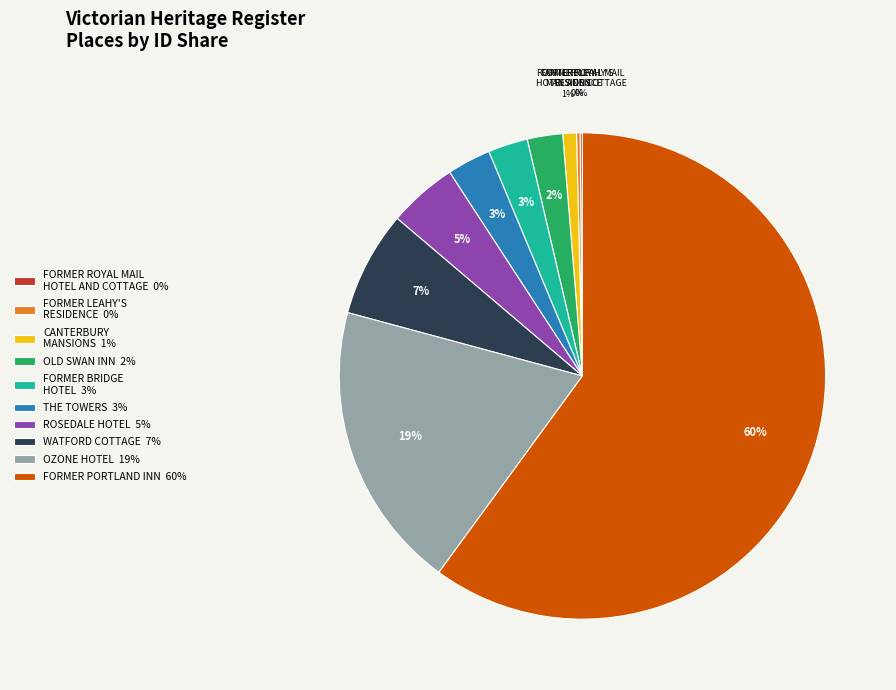

Which category has the biggest portion of the pie?

FORMER PORTLAND INN